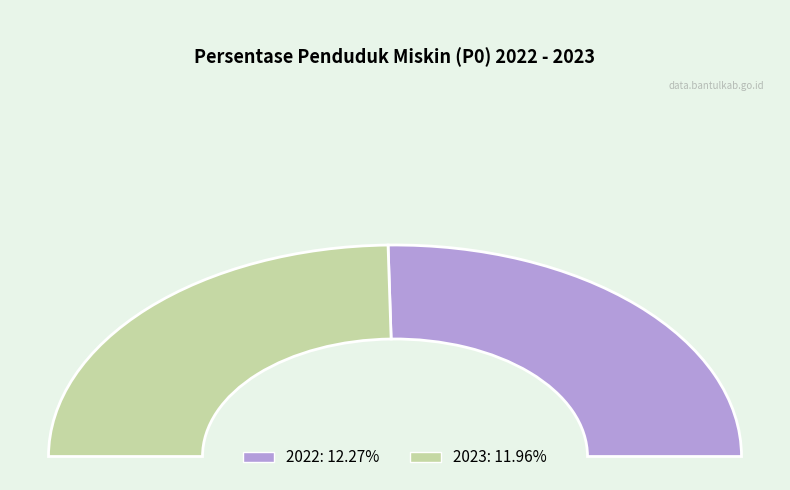

Is there a majority slice in this chart?

Yes